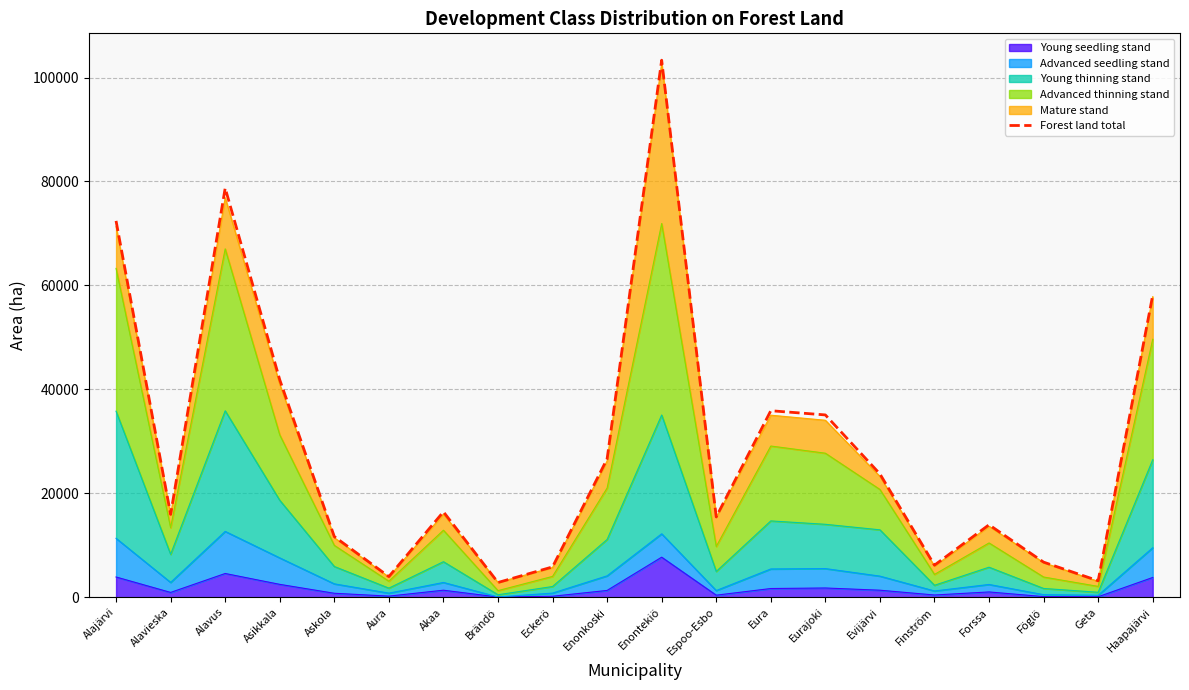

Reading left to right, extract all data points from this chart.

Alajärvi=72416	Alavieska=15948	Alavus=78731	Asikkala=41852	Askola=11677	Aura=3976	Akaa=16443	Brändö=2839	Eckerö=5838	Enonkoski=26620	Enontekiö=103343	Espoo-Esbo=15456	Eura=35893	Eurajoki=35084	Evijärvi=23730	Finström=6171	Forssa=13947	Föglö=6756	Geta=3171	Haapajärvi=58133